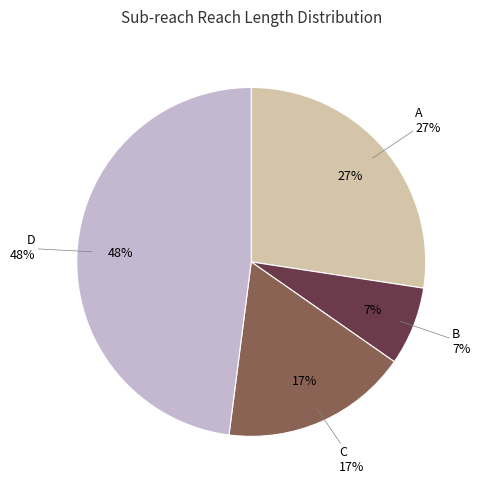

What portion of the pie excludes C?

82.7%